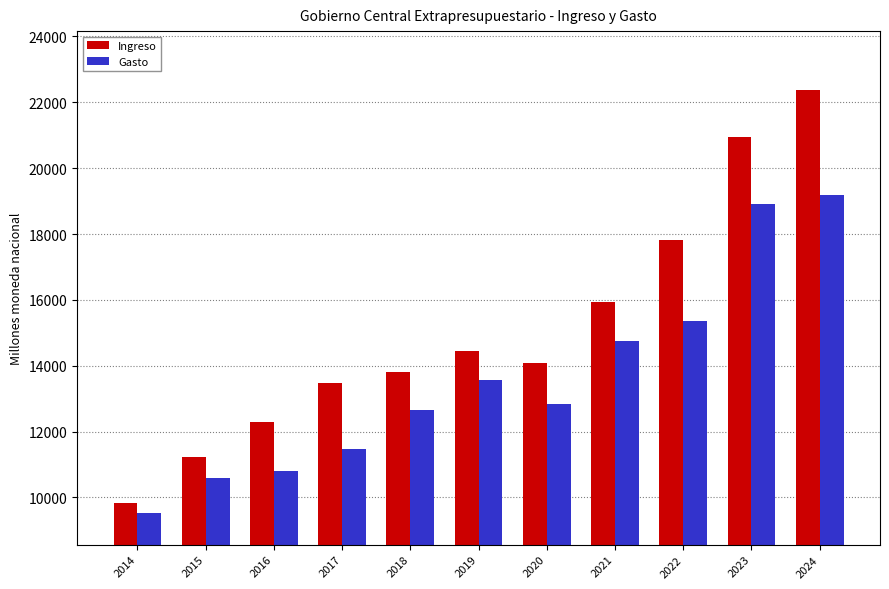

Reading left to right, extract all data points from this chart.

Ingreso: 2014=9830.2	2015=11236.4	2016=12294.0	2017=13472.0	2018=13817.5	2019=14434.9	2020=14099.3	2021=15937.4	2022=17822.6	2023=20944.7	2024=22372.8
Gasto: 2014=9521.1	2015=10581.9	2016=10814.1	2017=11465.4	2018=12662.7	2019=13558.6	2020=12841.1	2021=14761.8	2022=15363.5	2023=18904.4	2024=19187.6